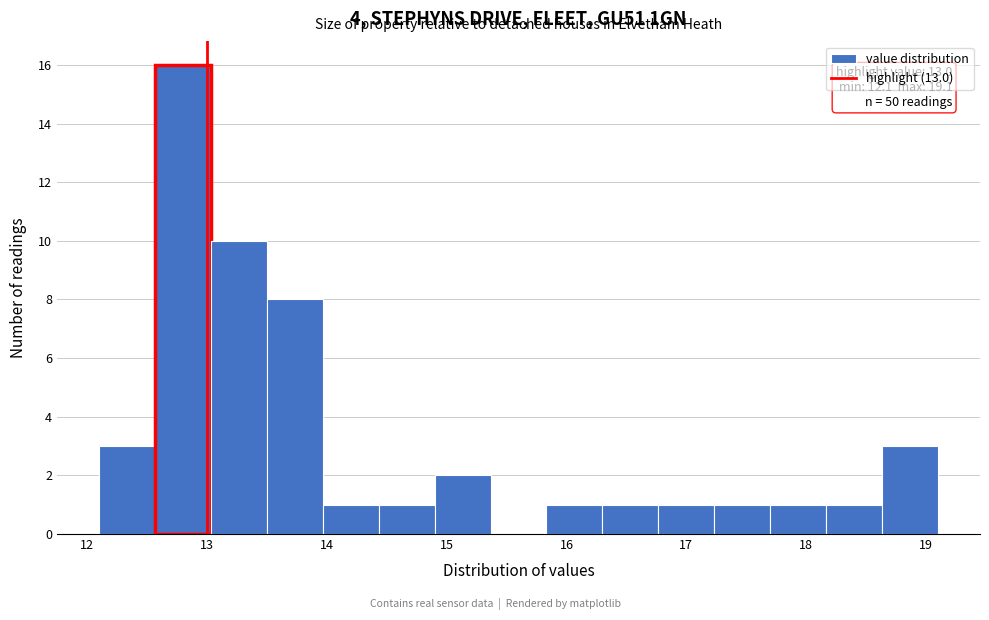

Over which range of the x-axis is the bar tallest?

12.6 to 13.0